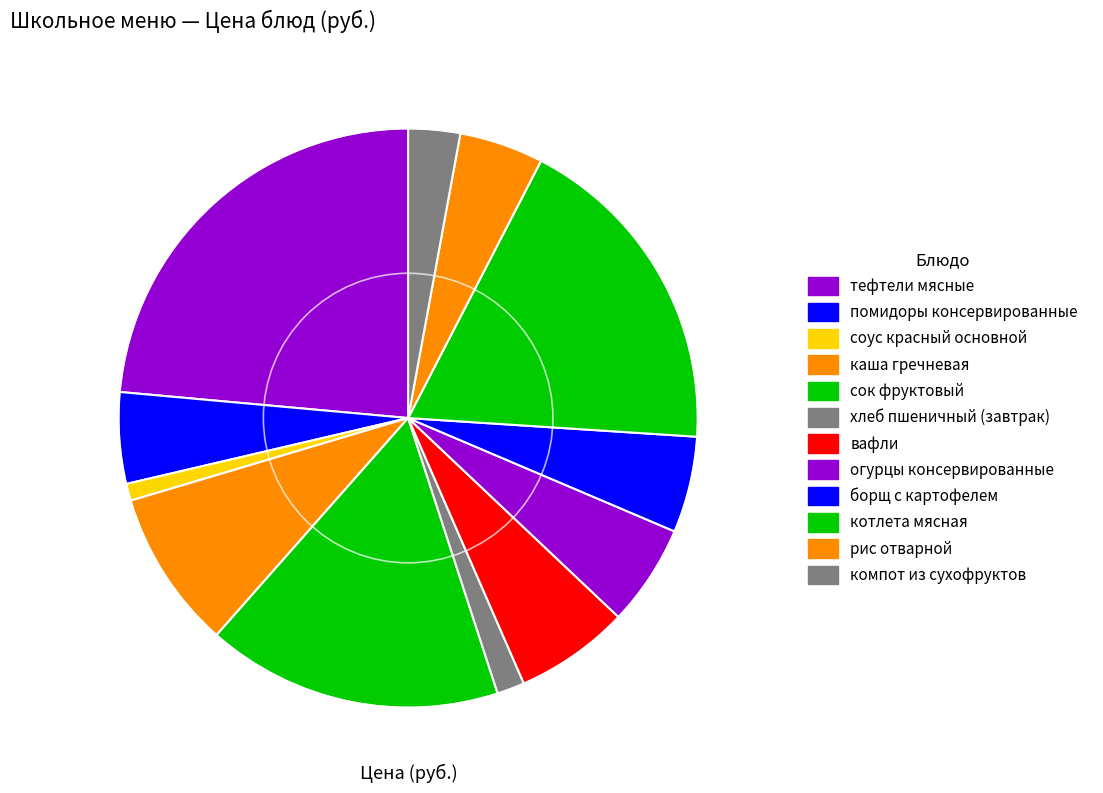

Does рис отварной represent more than half of the total?

No